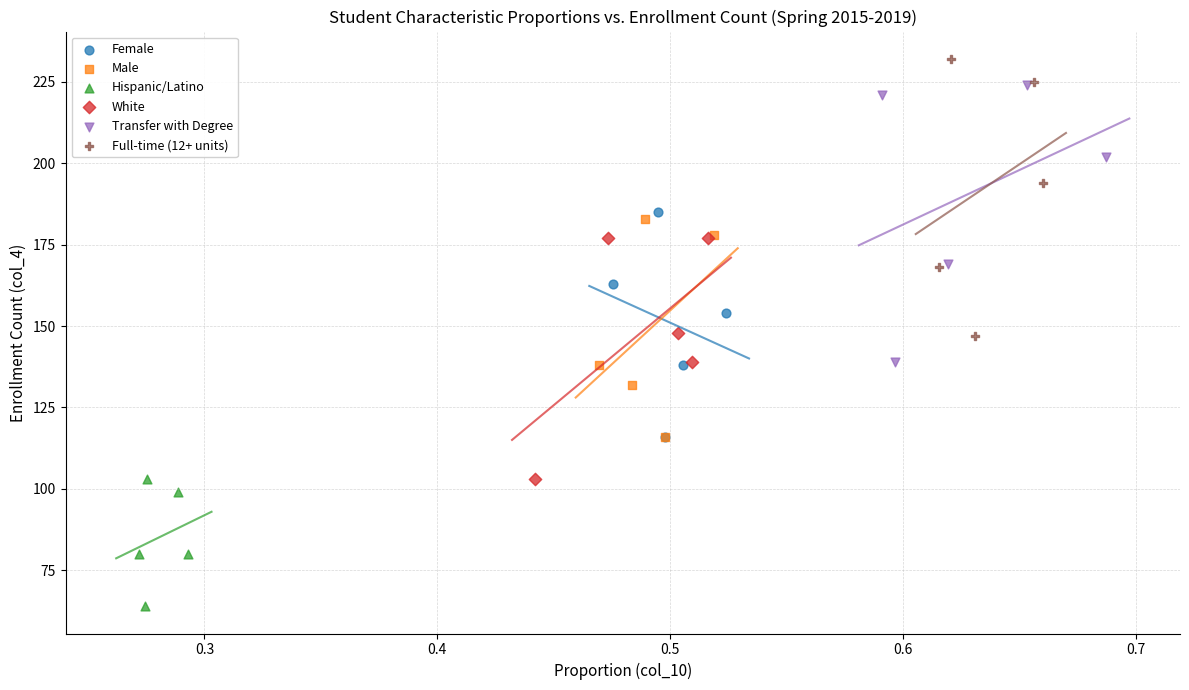

Which series contains the lowest Y value?

Hispanic/Latino